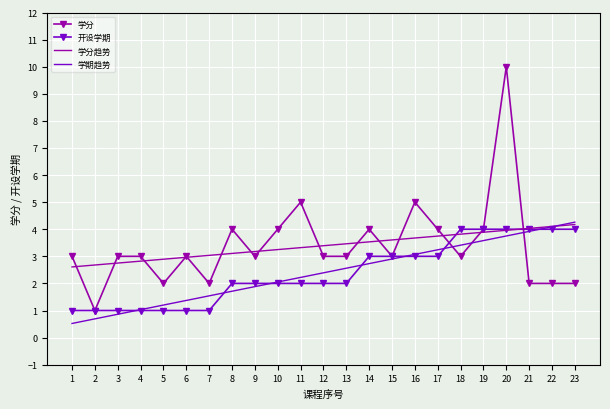

At which category is the sum across all series the highest?

20